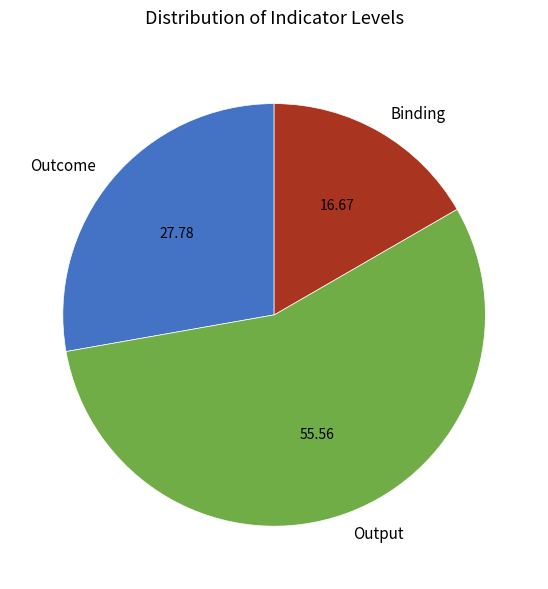

Is the sum of Outcome and Binding greater than half?

No